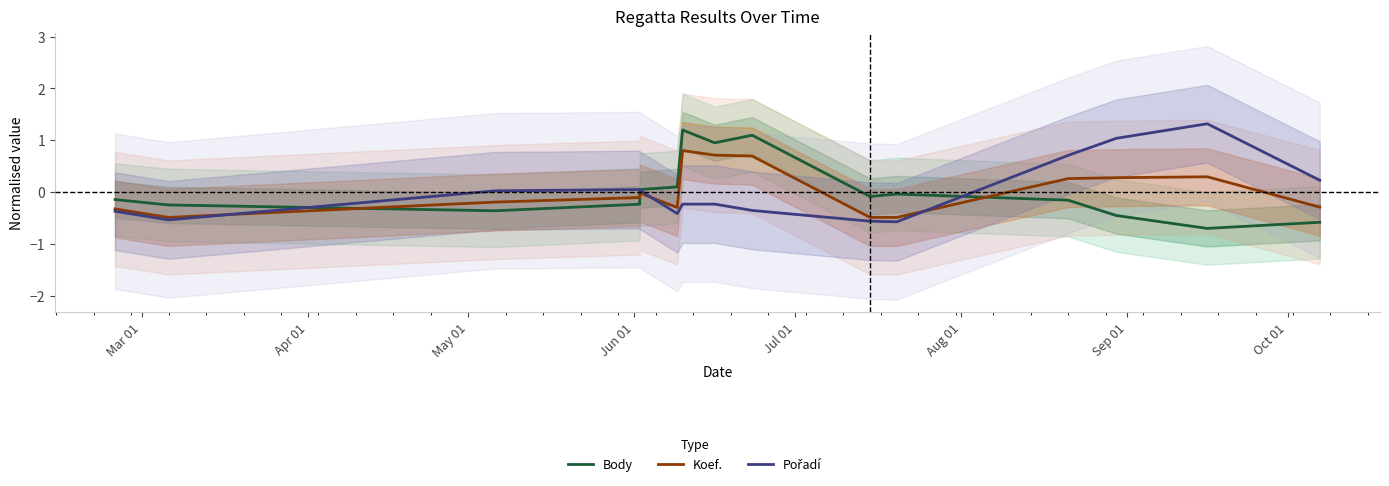

How many times do Koef. and Pořadí cross each other?

3